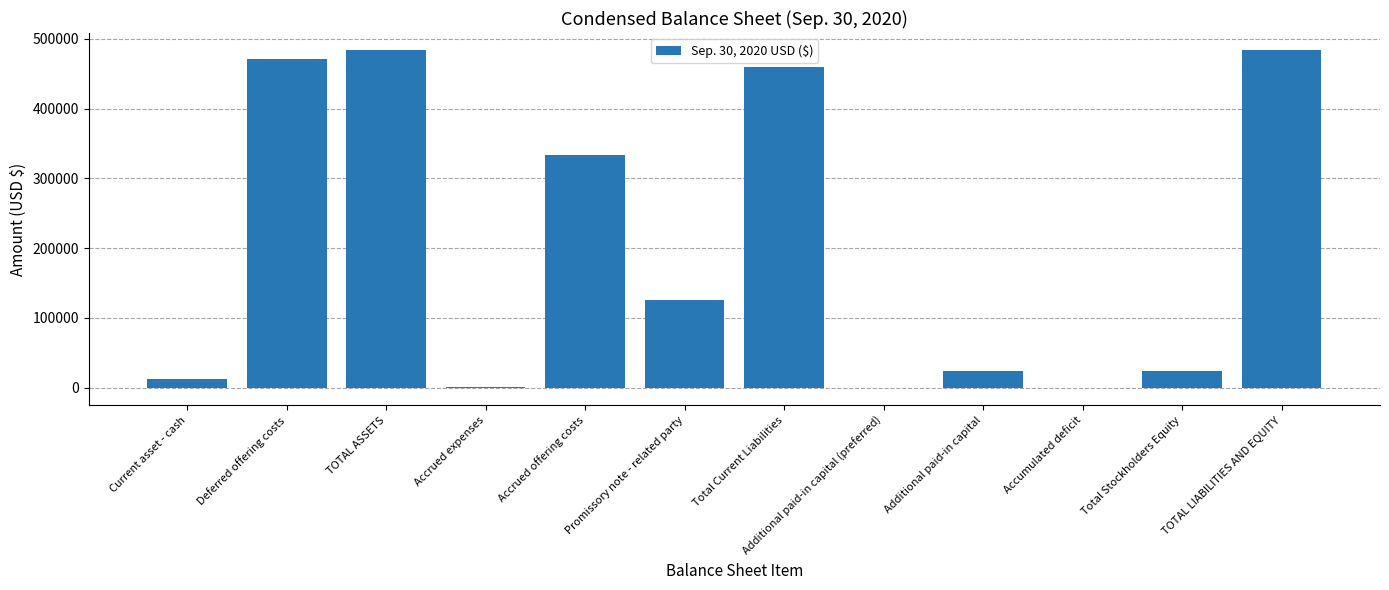

What is the maximum value shown in the chart?

483966